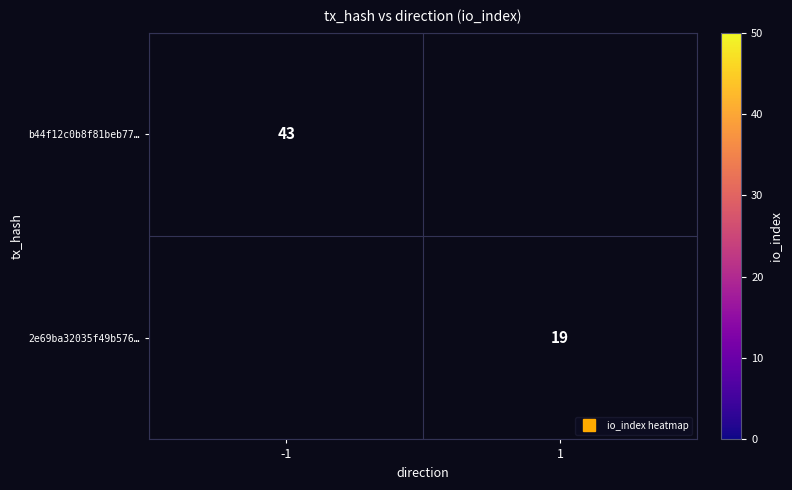

What is the greatest value displayed?

43.0